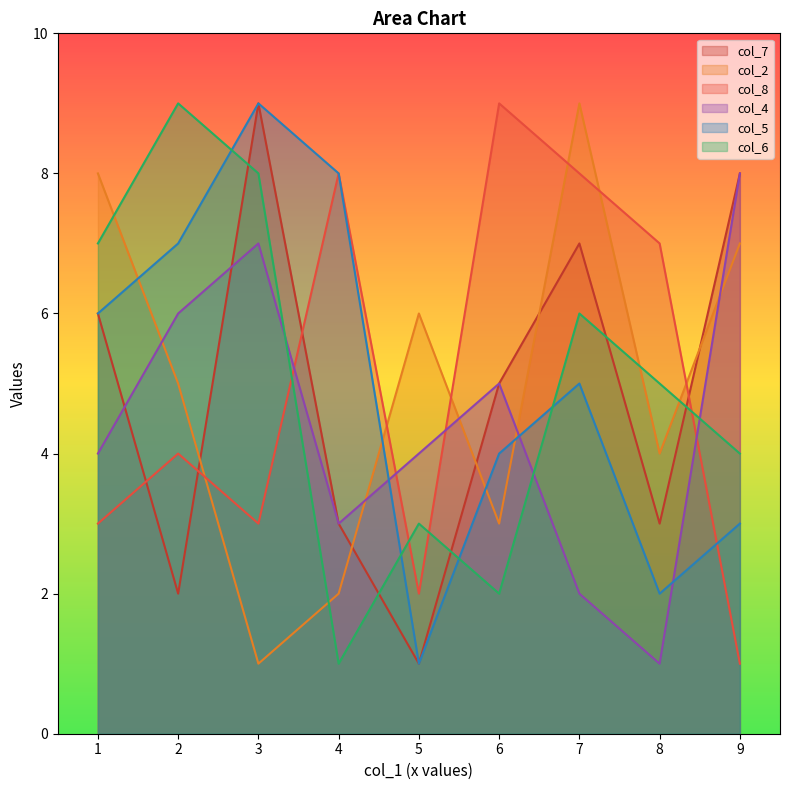

Where is col_7 nearest to the value 5?

6